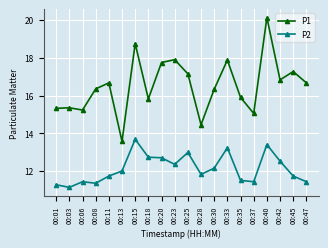

What is the sum of the P2 values at 00:06 and 00:03?

22.6